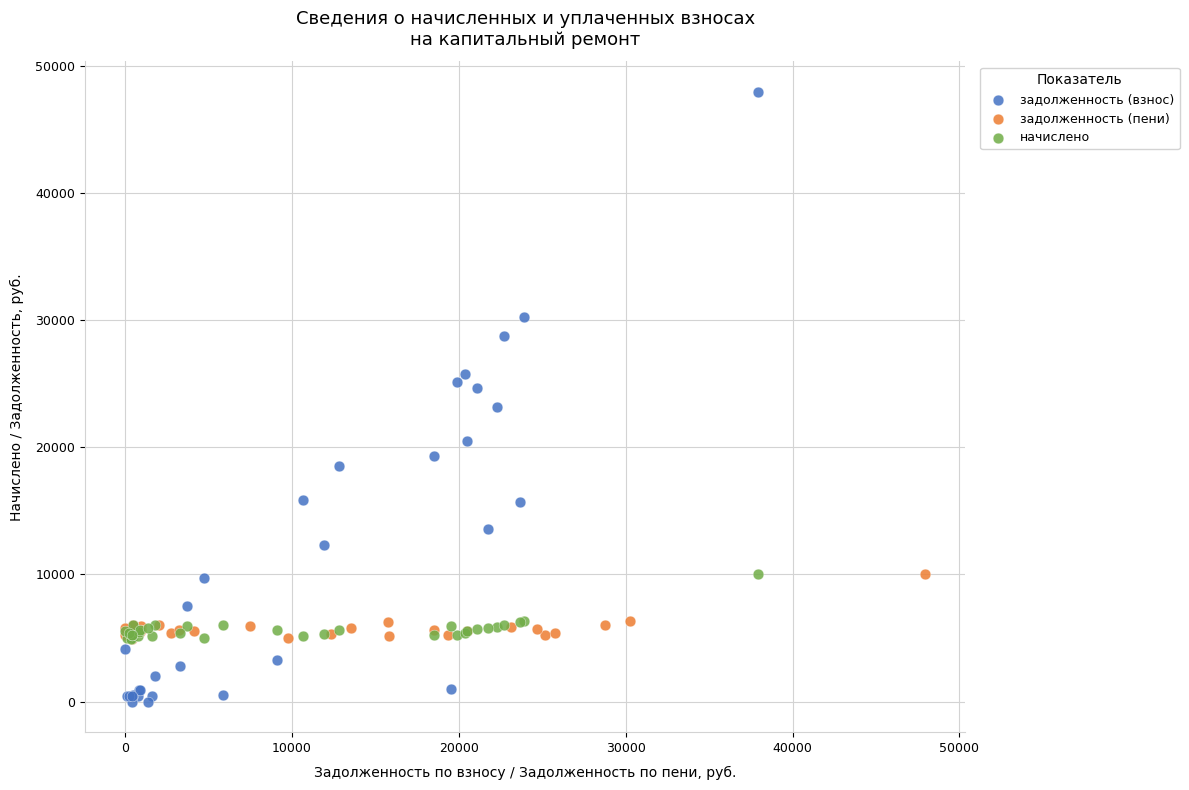

Which series contains the highest Y value?

задолженность (взнос)